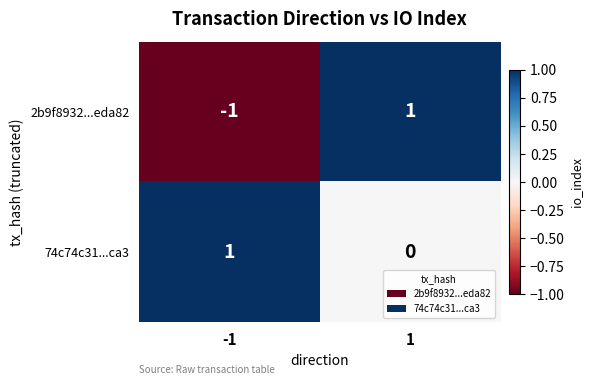

Which series has the widest spread of values?

2b9f8932...eda82